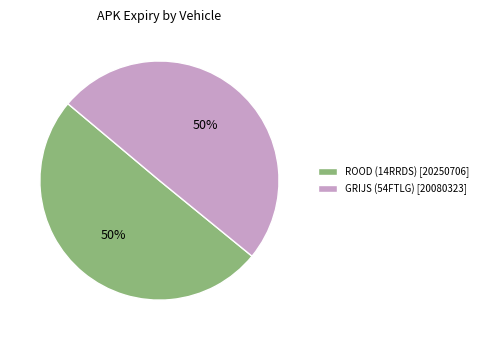

To the nearest percent, what is the combined percentage of GRIJS (54FTLG) [20080323] and ROOD (14RRDS) [20250706]?

100%